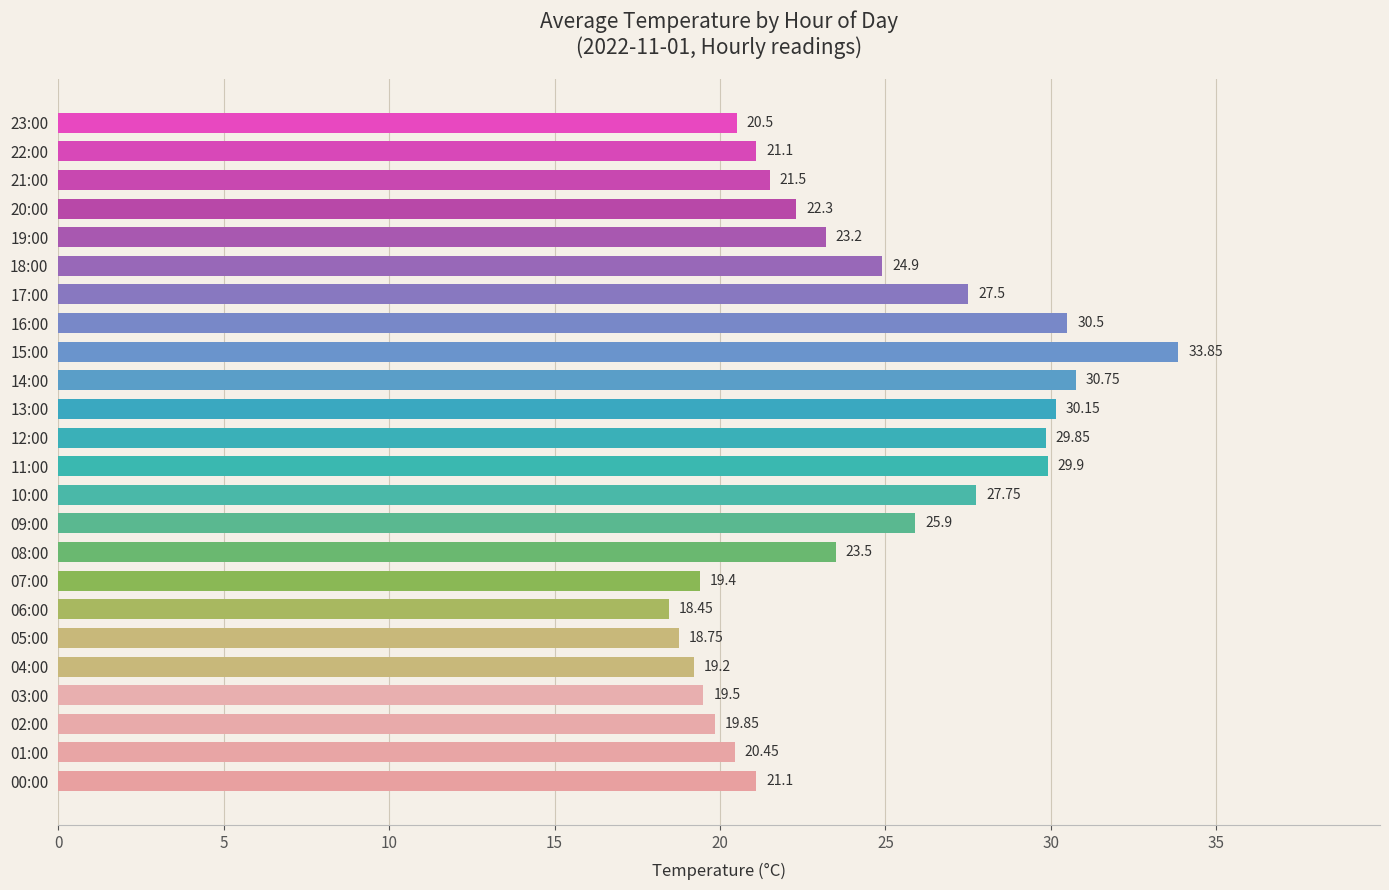

Which label corresponds to the largest value in the chart?

15:00